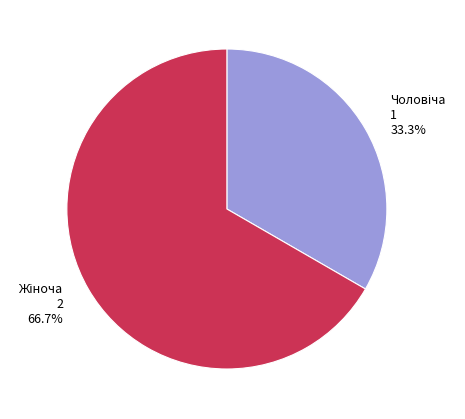

Is there a majority slice in this chart?

Yes